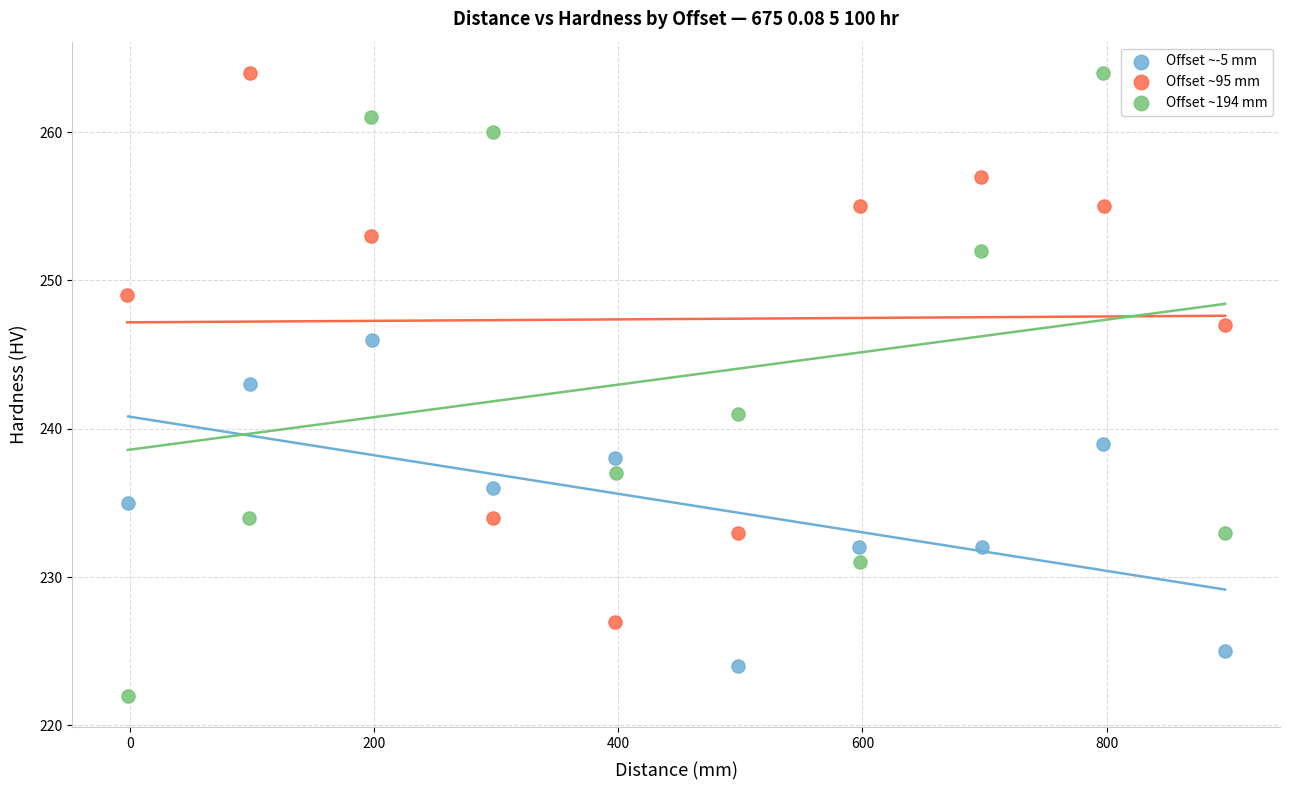

Which series has the largest Y range (max minus min)?

Offset ~194 mm